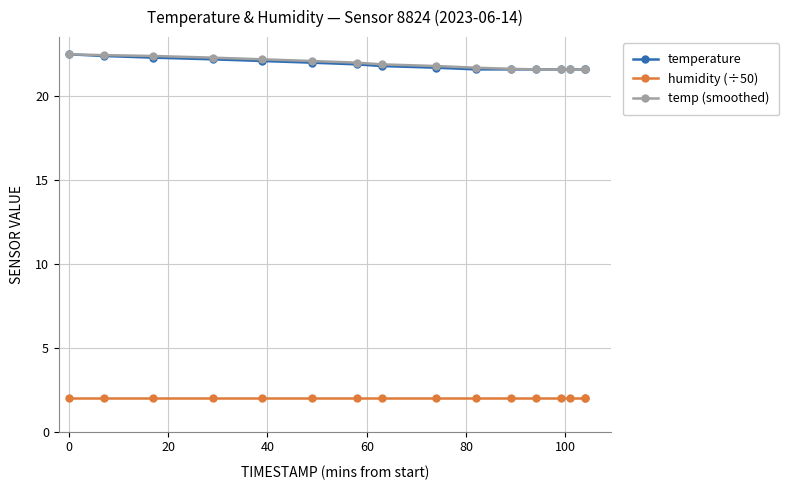

True or false: humidity (÷50) and temp (smoothed) cross at least once.

False